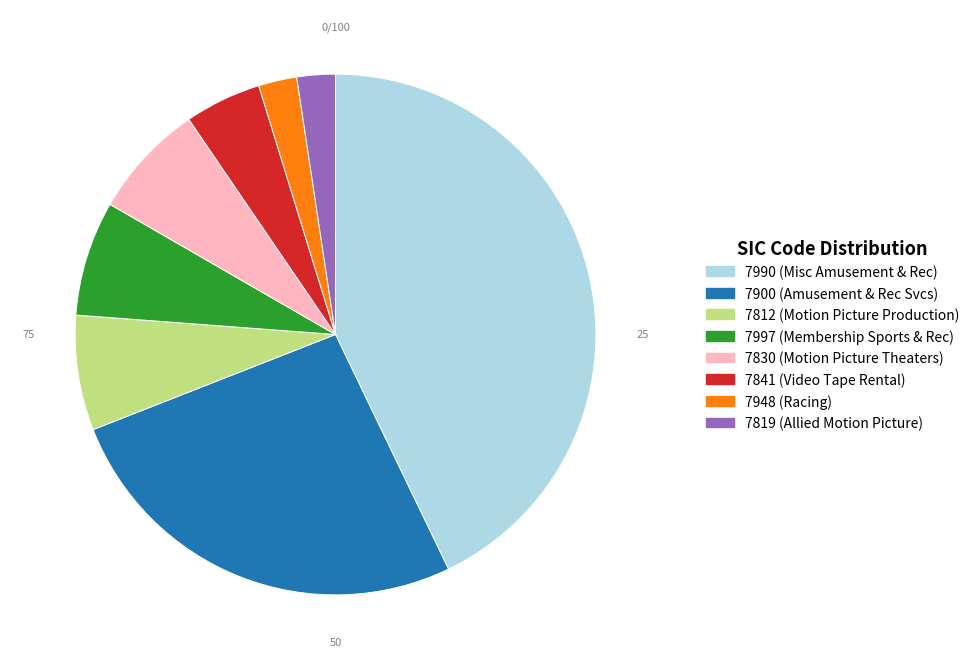

Combined, do 7812 (Motion Picture Production) and 7841 (Video Tape Rental) account for over 50%?

No